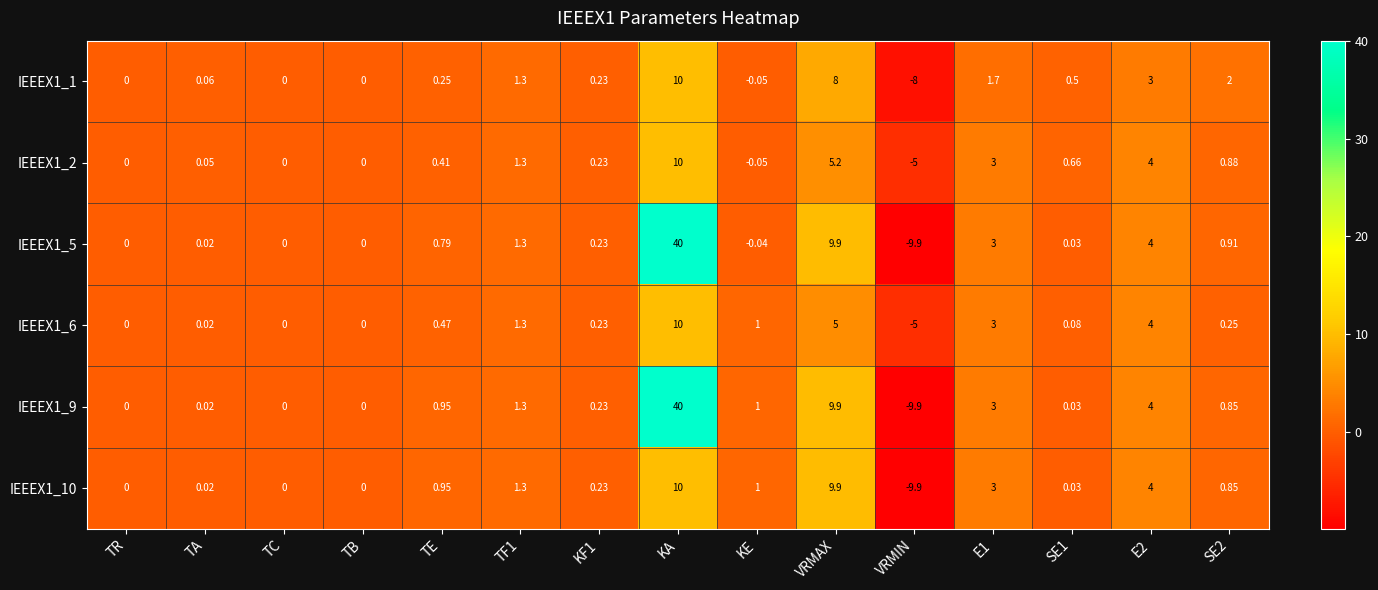

What is the minimum value shown in the chart?

-9.9